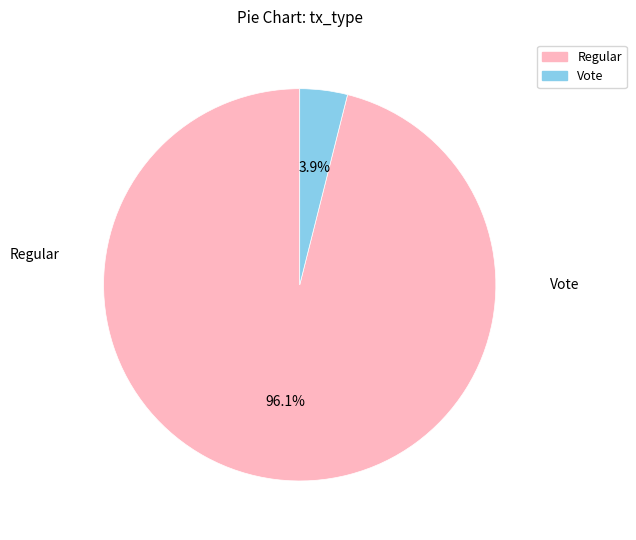

Which has a higher value, Vote or Regular?

Regular